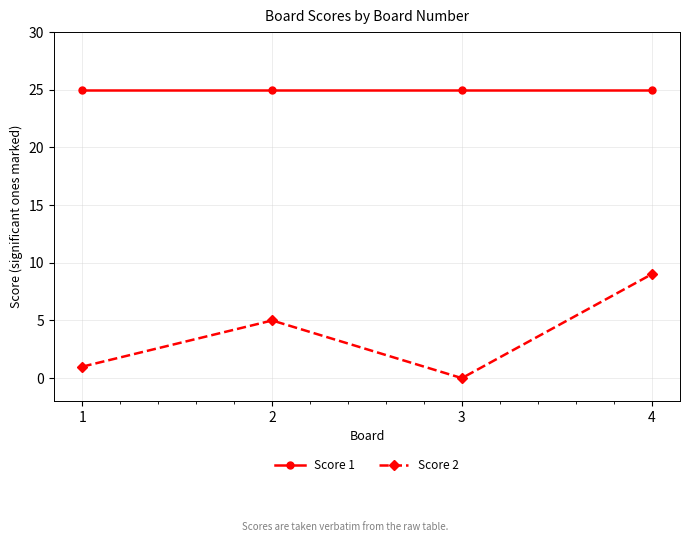

True or false: Score 1 and Score 2 intersect in this chart.

False